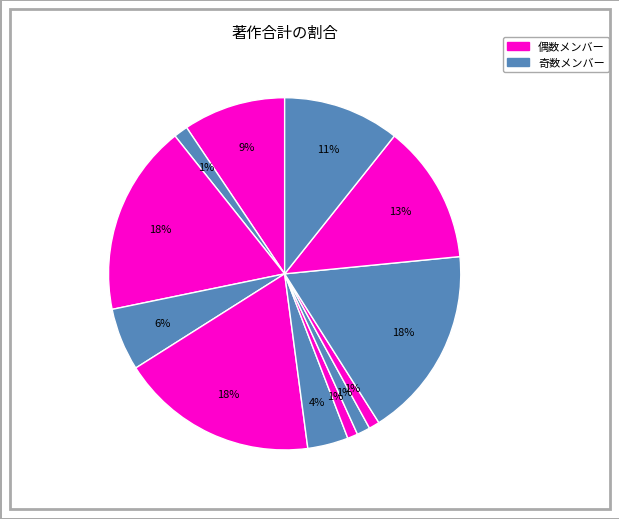

Count the number of slices in the pie.

12